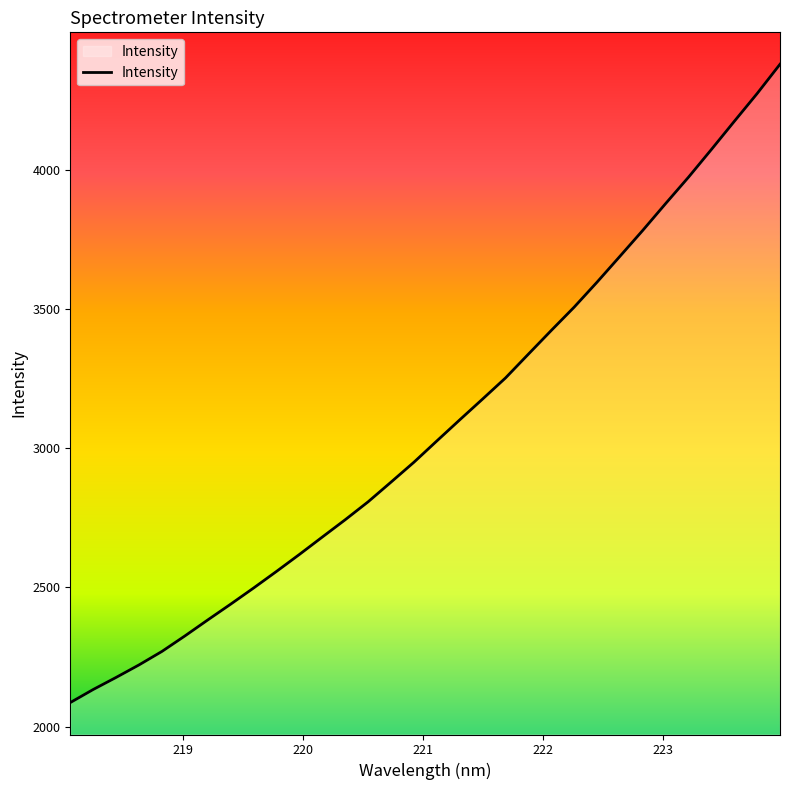

What is the greatest value displayed?

4378.8